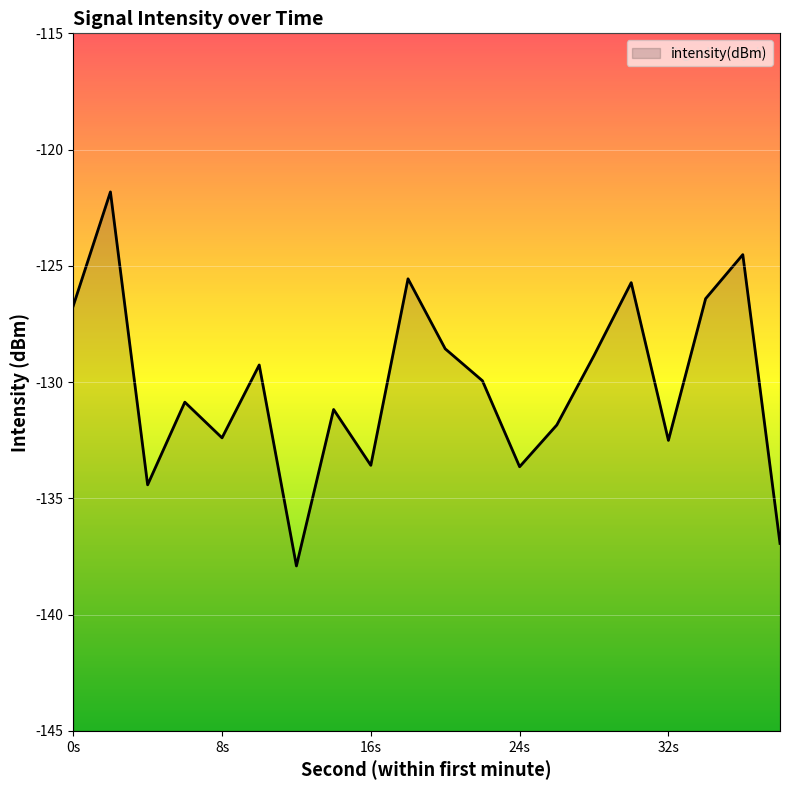

The value at 28 is -128.9. True or false?

True